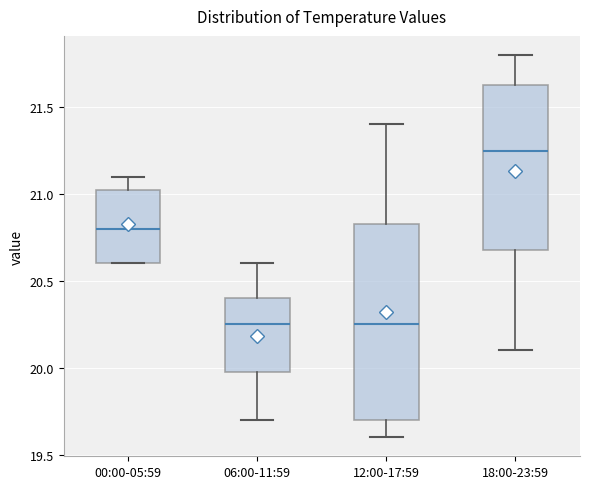

Which box's median line is the highest?

18:00-23:59